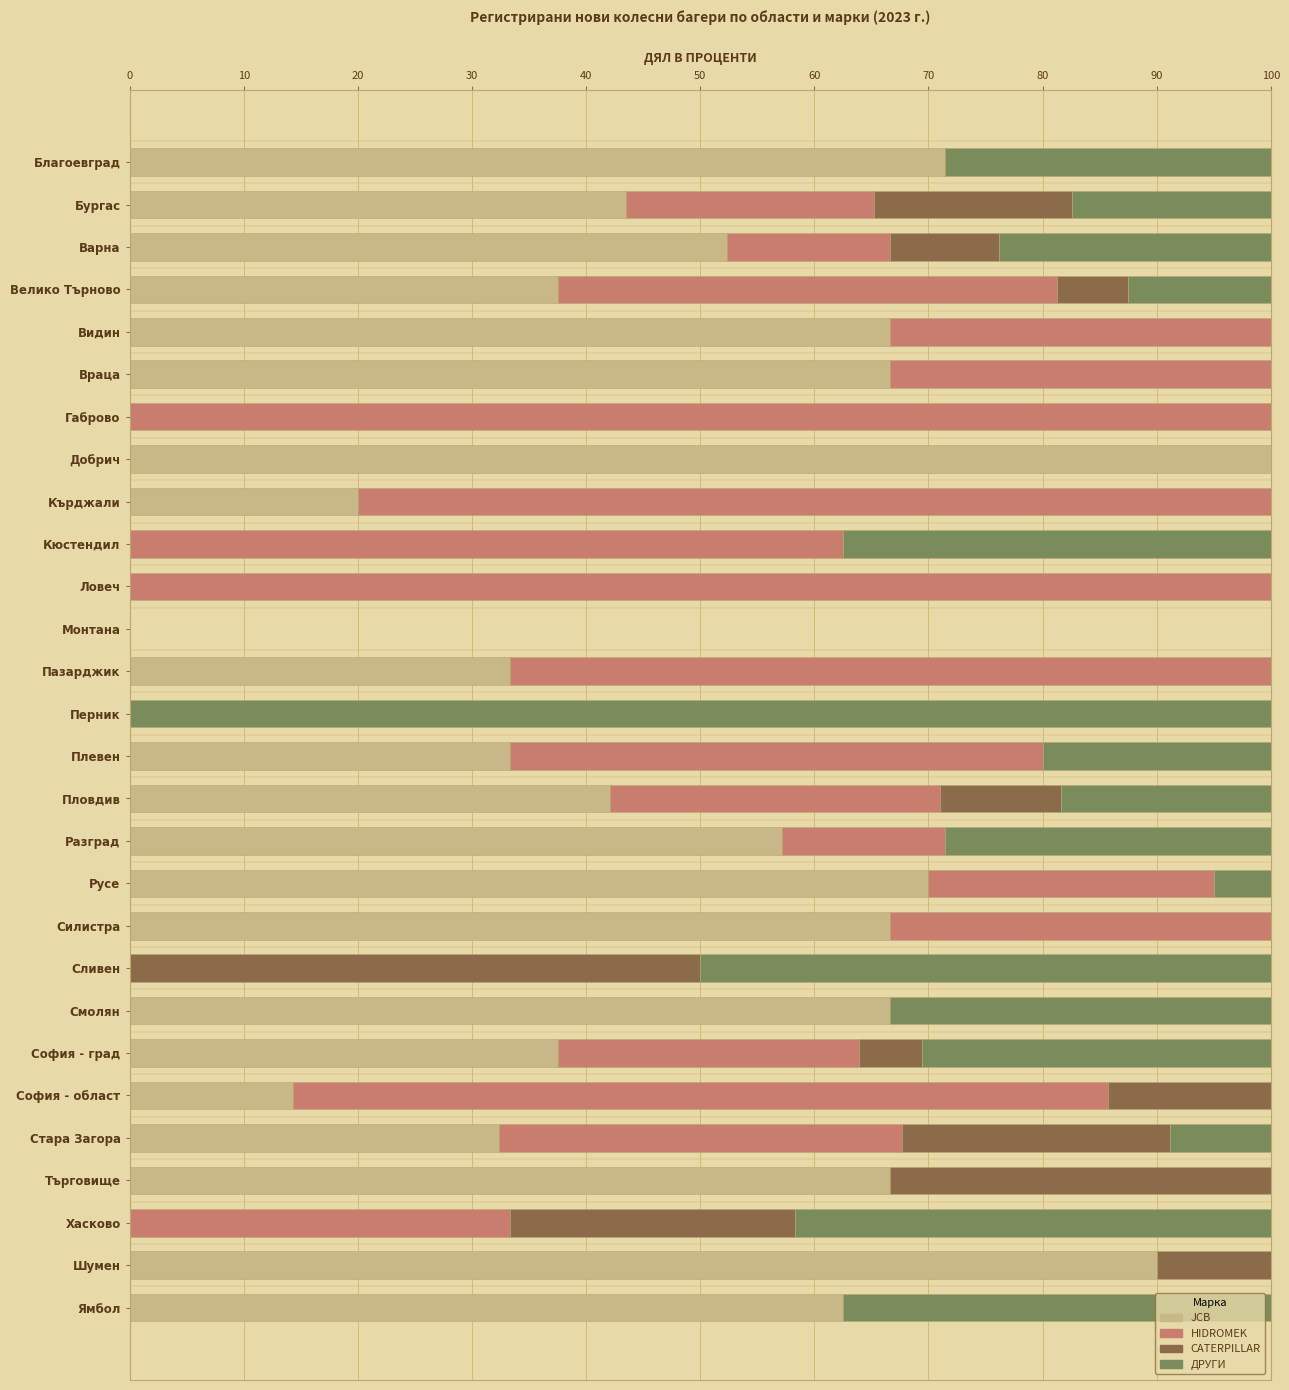

What is the total value across all series at Ямбол?

100.0